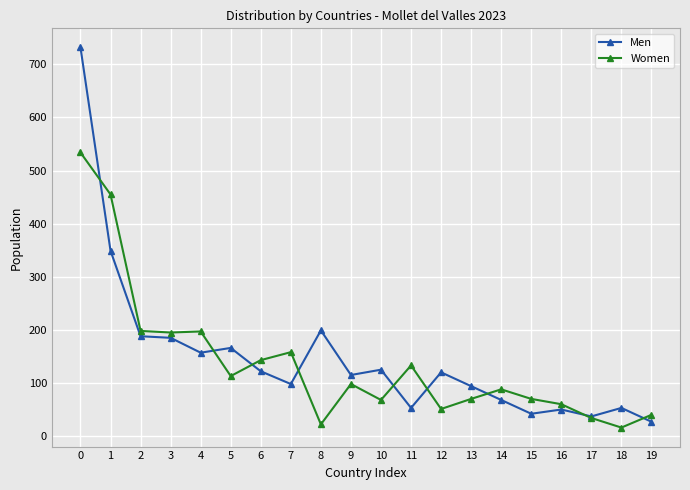

List the series in order of their overall mean, highest first.

Men, Women